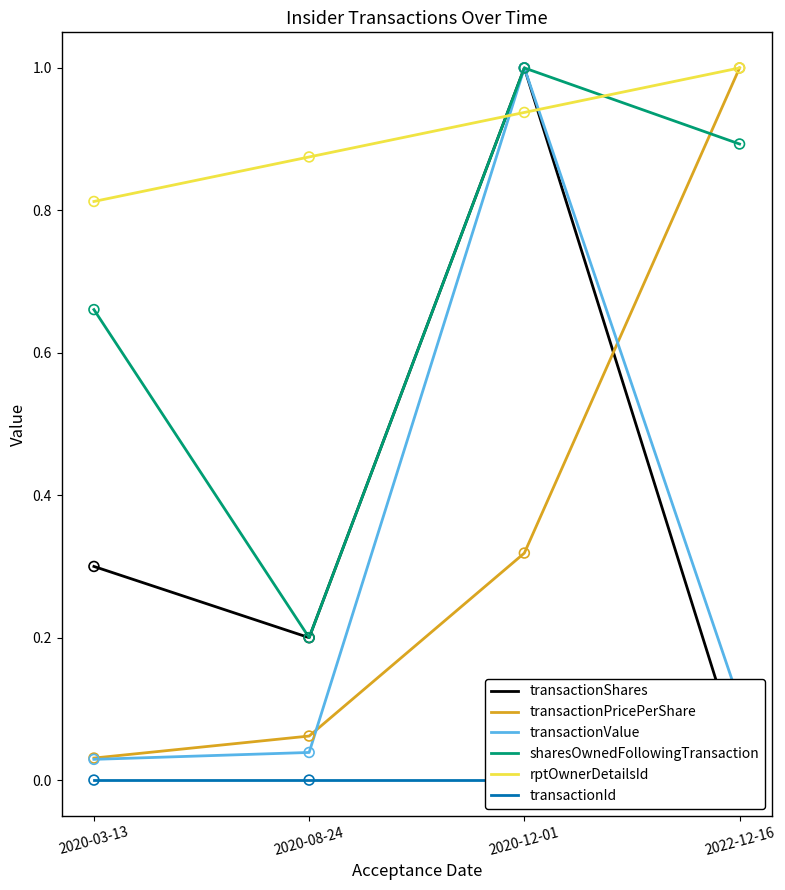

Which series contains the lowest Y value?

transactionId